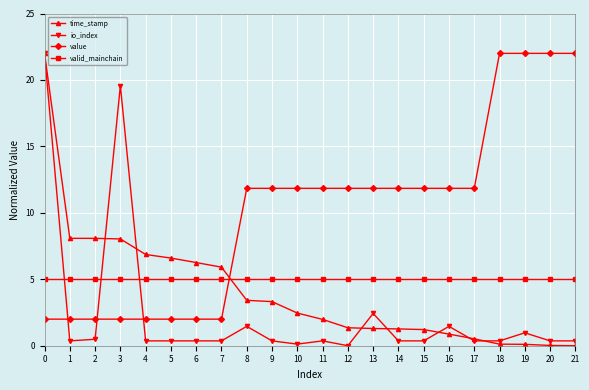

Where do valid_mainchain and value first cross each other?

7 and 8